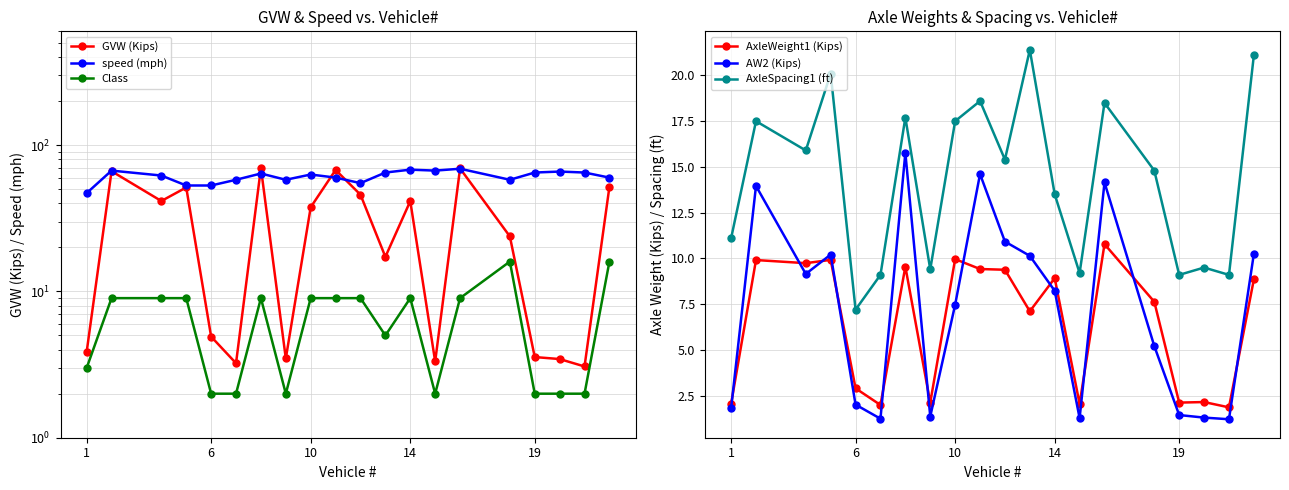

What is the approximate value of AxleSpacing1 (ft) at 19?

9.1